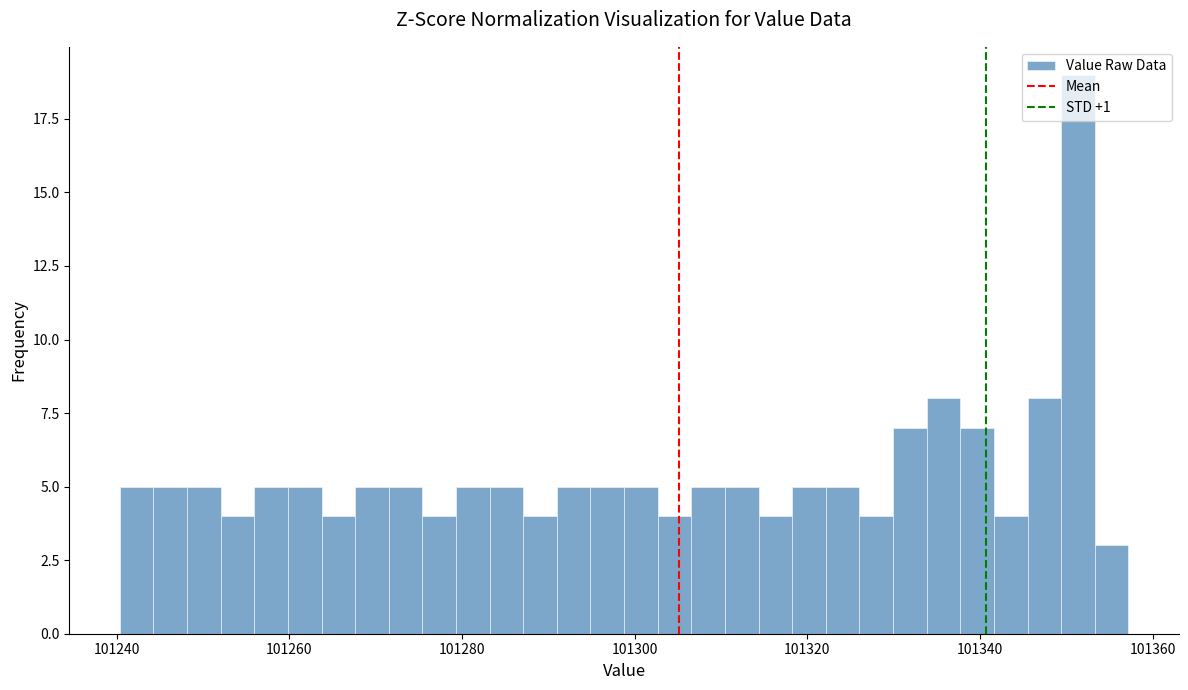

Read against the x-axis, roughly where is the centre of the tallest bar?

101352